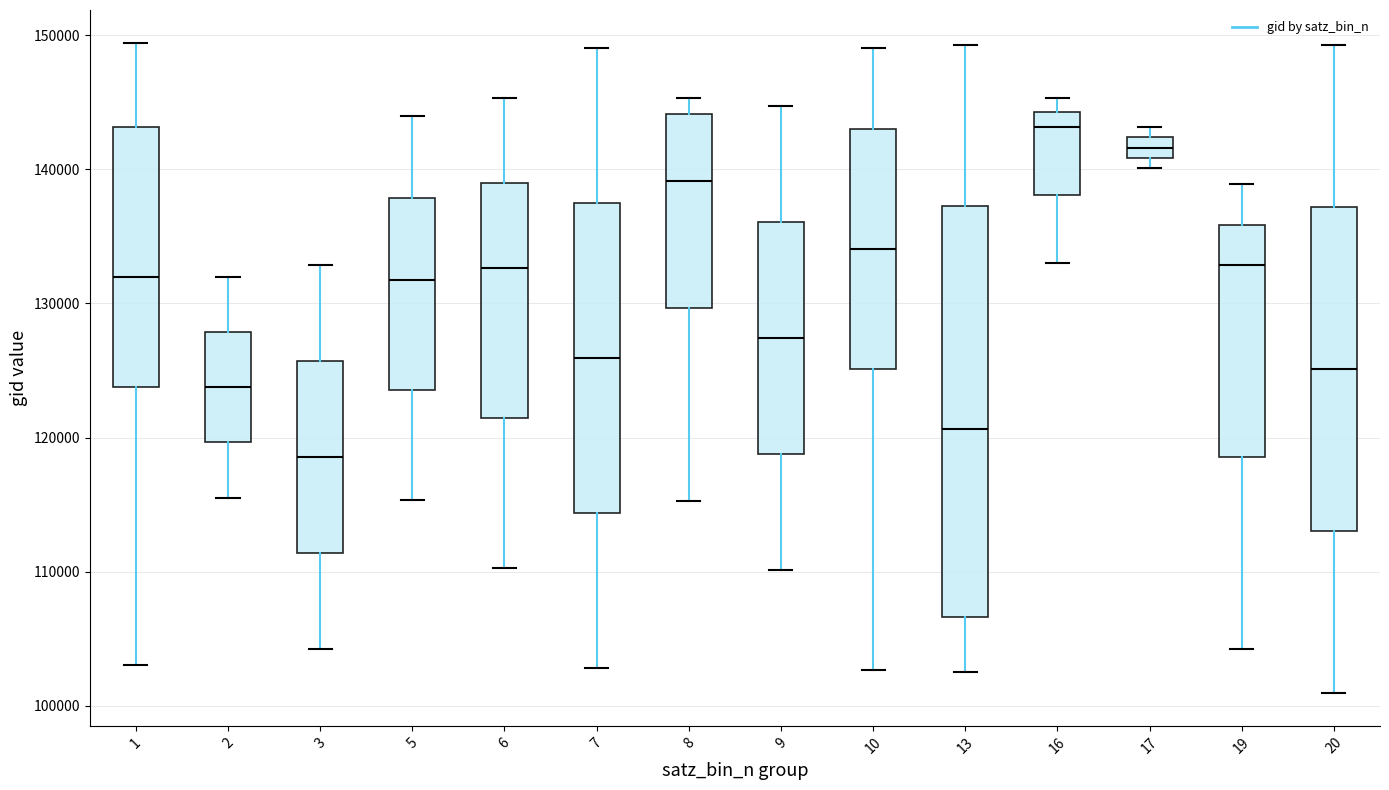

Which box has the lowest median line?

3